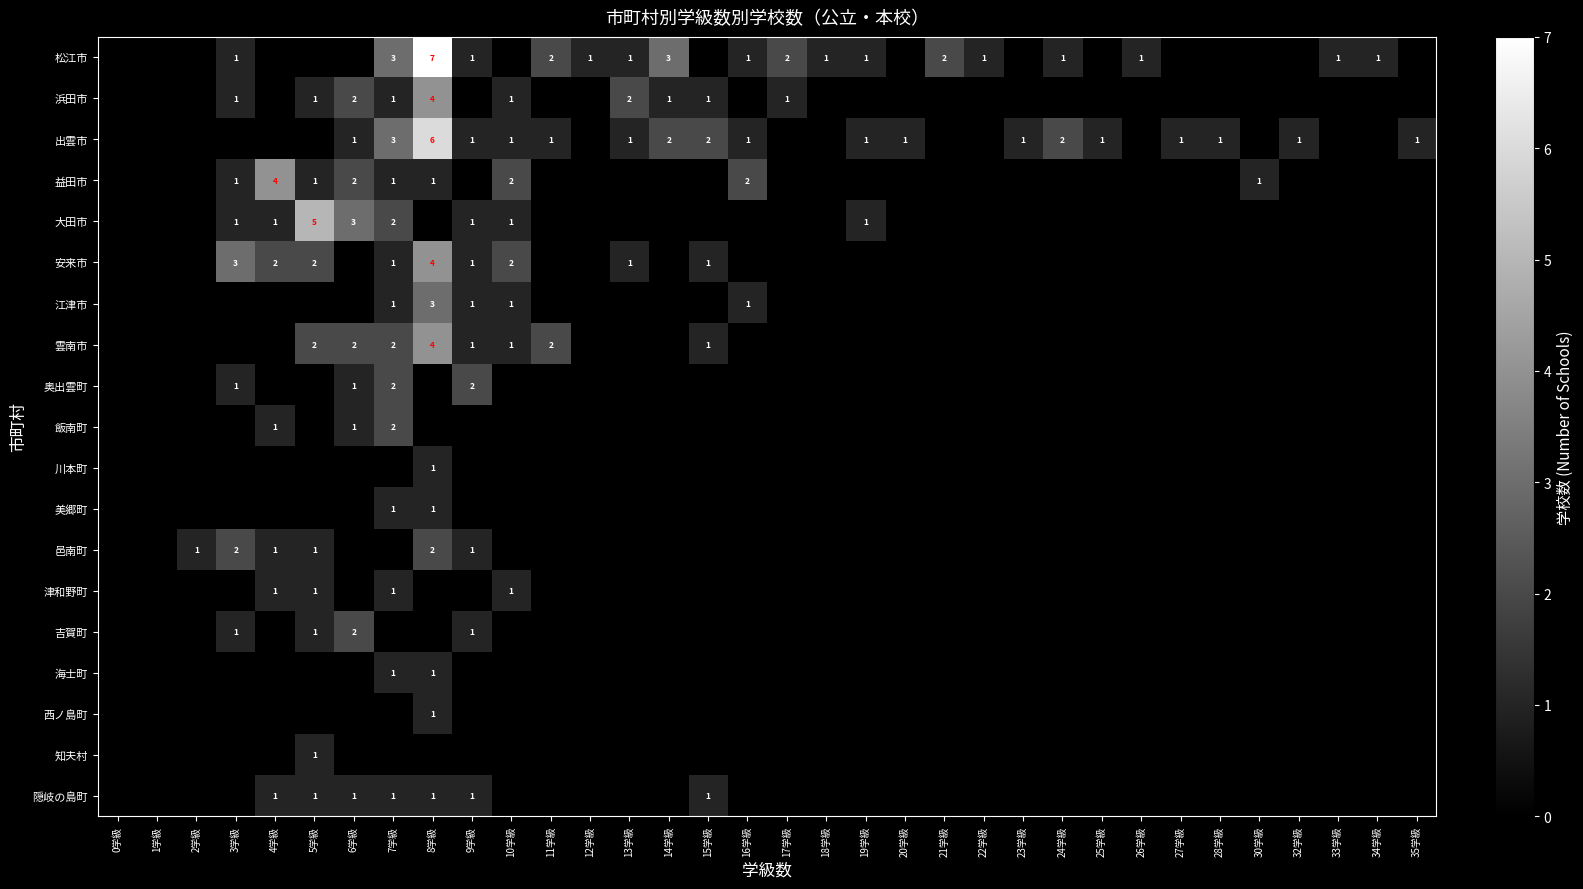

At which category is the sum across all series the highest?

8学級